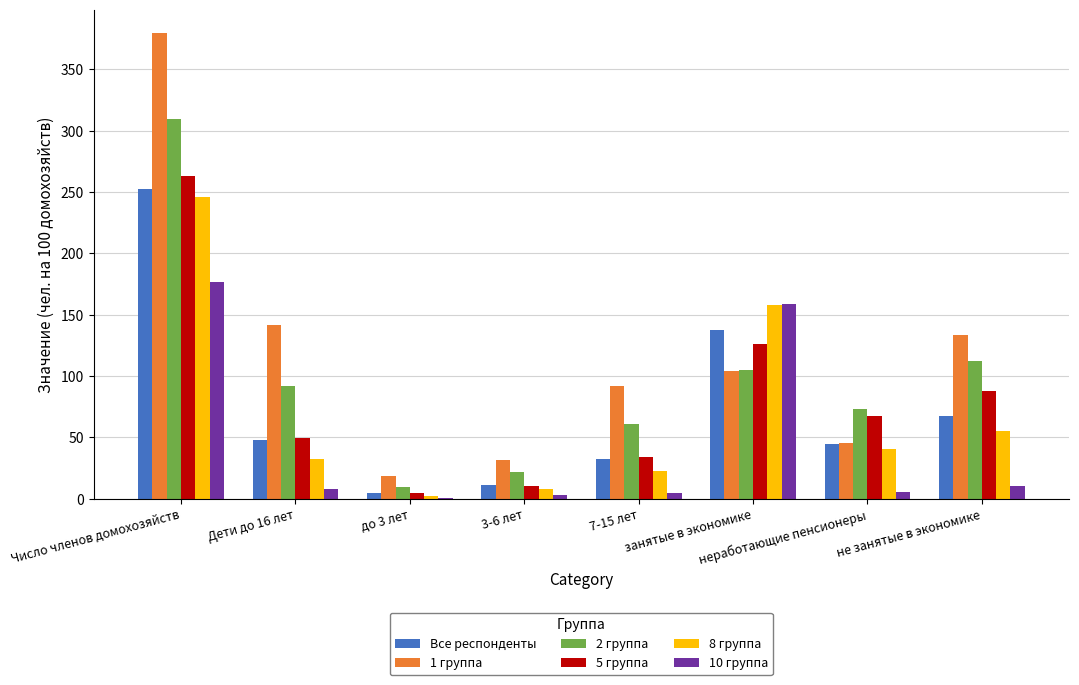

The value of 2 группа at 7-15 лет is 34.2. True or false?

False